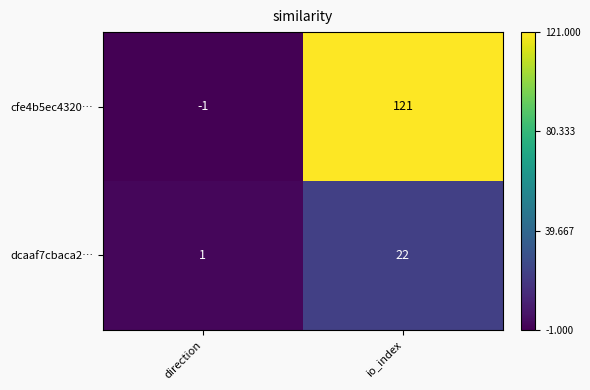

Is it true that cfe4b5ec4320… equals 158 at io_index?

False